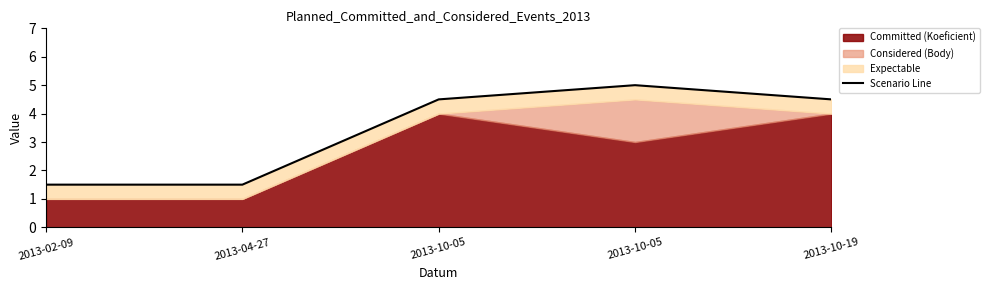

At which label does the data first exceed 4?

2013-10-05